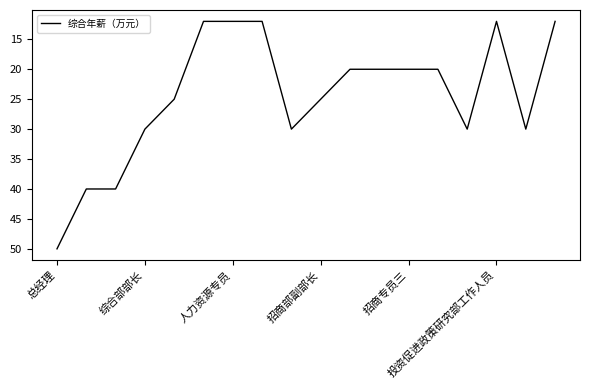

What is the difference between the maximum and minimum values?

38